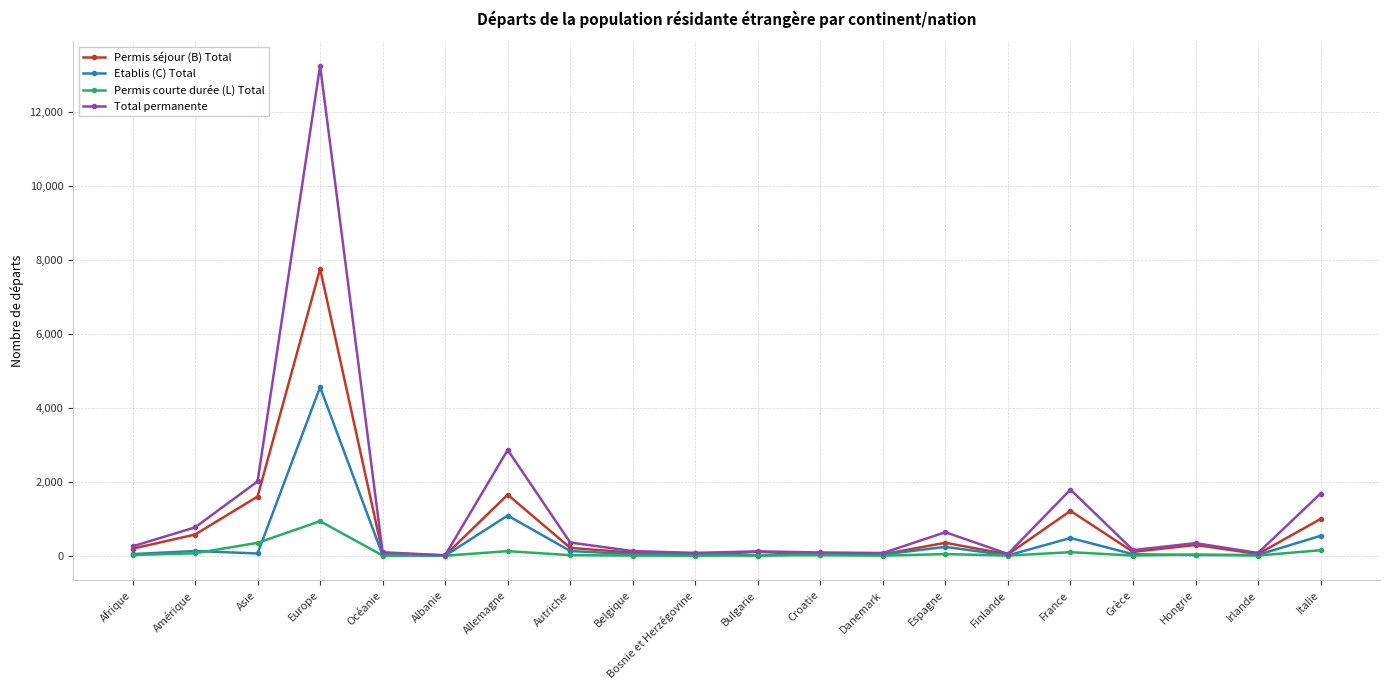

What is the difference between the Total permanente values at Irlande and Hongrie?

265